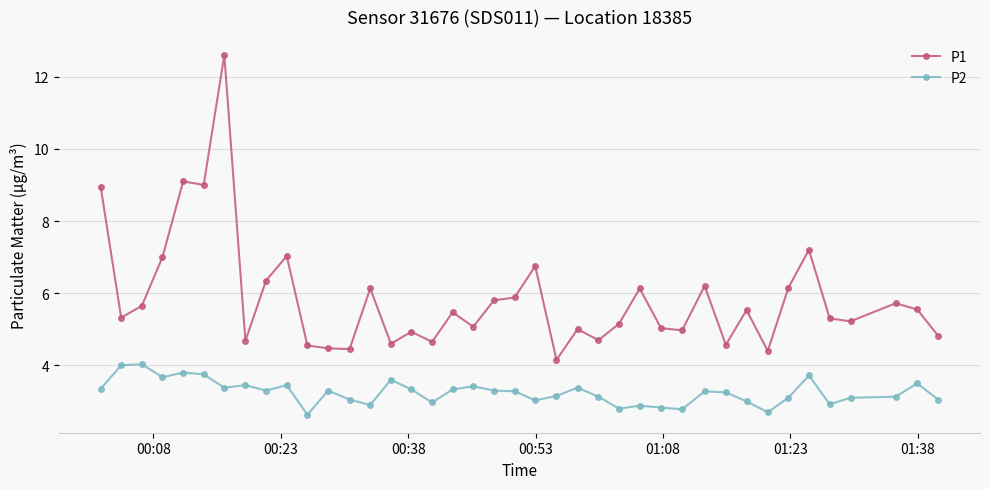

What is the value of the P1 point at the 19th from the left?

5.1